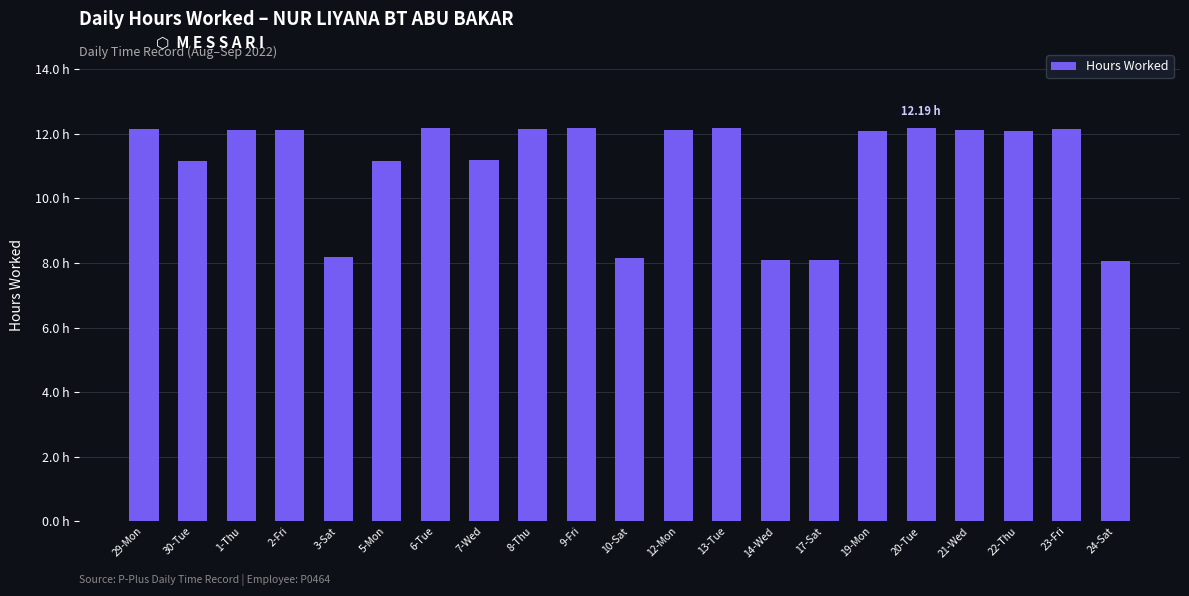

Which label corresponds to the smallest value in the chart?

24-Sat